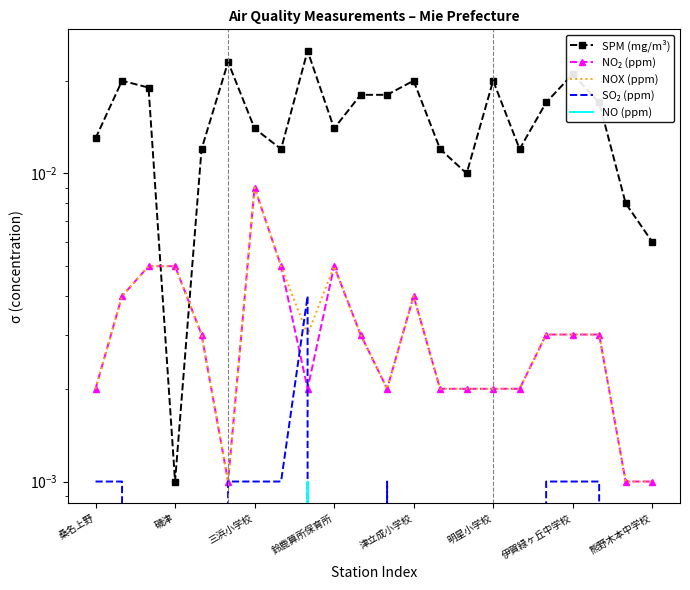

True or false: SO₂ (ppm) and NO (ppm) intersect in this chart.

False